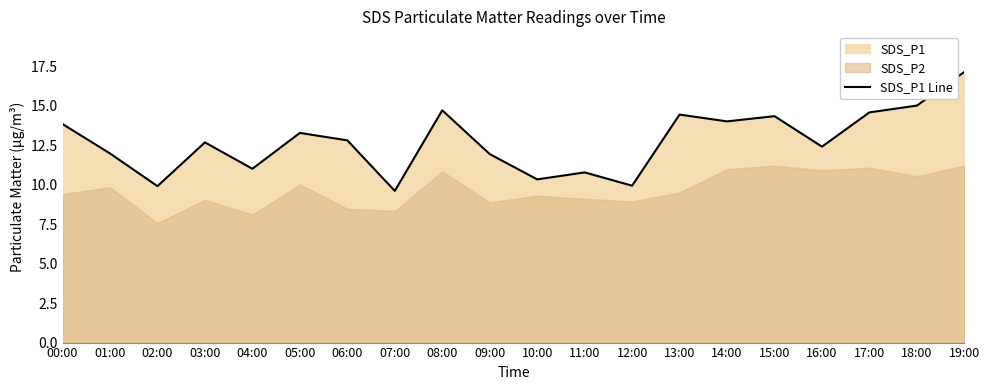

Which has a higher value, 06:00 or 10:00?

06:00